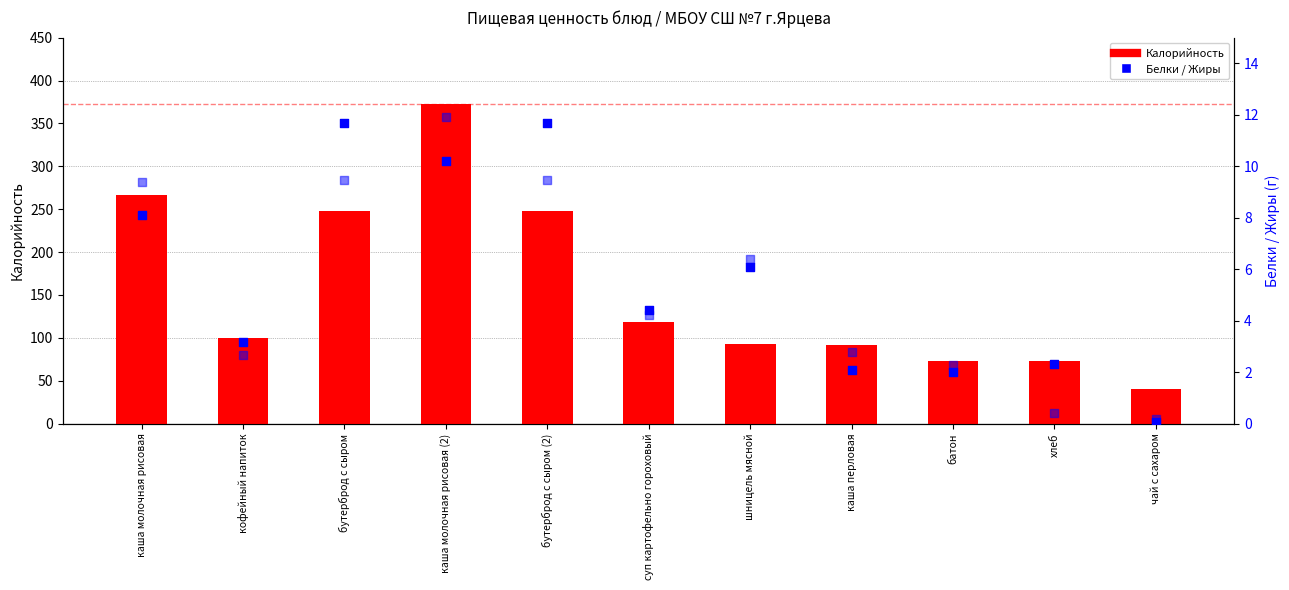

What are all the series names shown in the legend?

Калорийность, Белки, Жиры